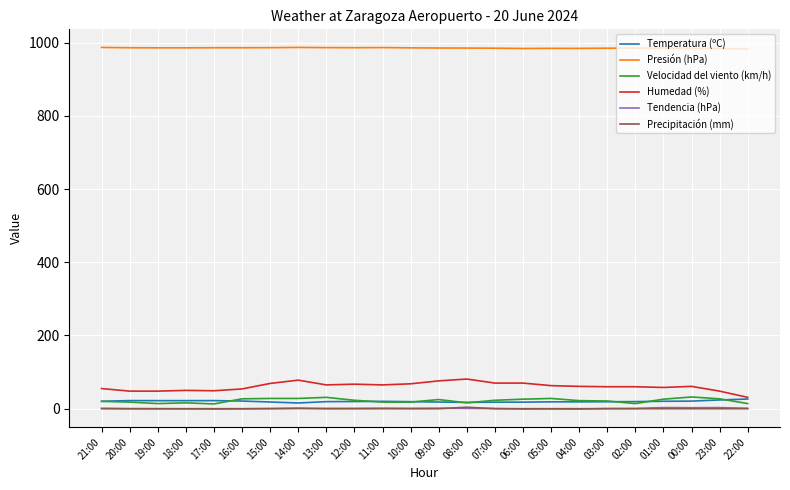

What is the minimum value for Presión (hPa)?

982.2